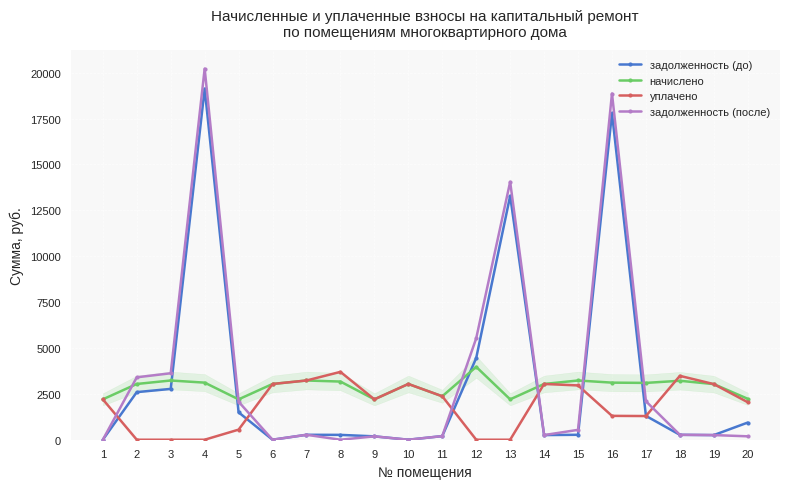

Rank the series at 15 from lowest to highest value.

задолженность (до), задолженность (после), уплачено, начислено